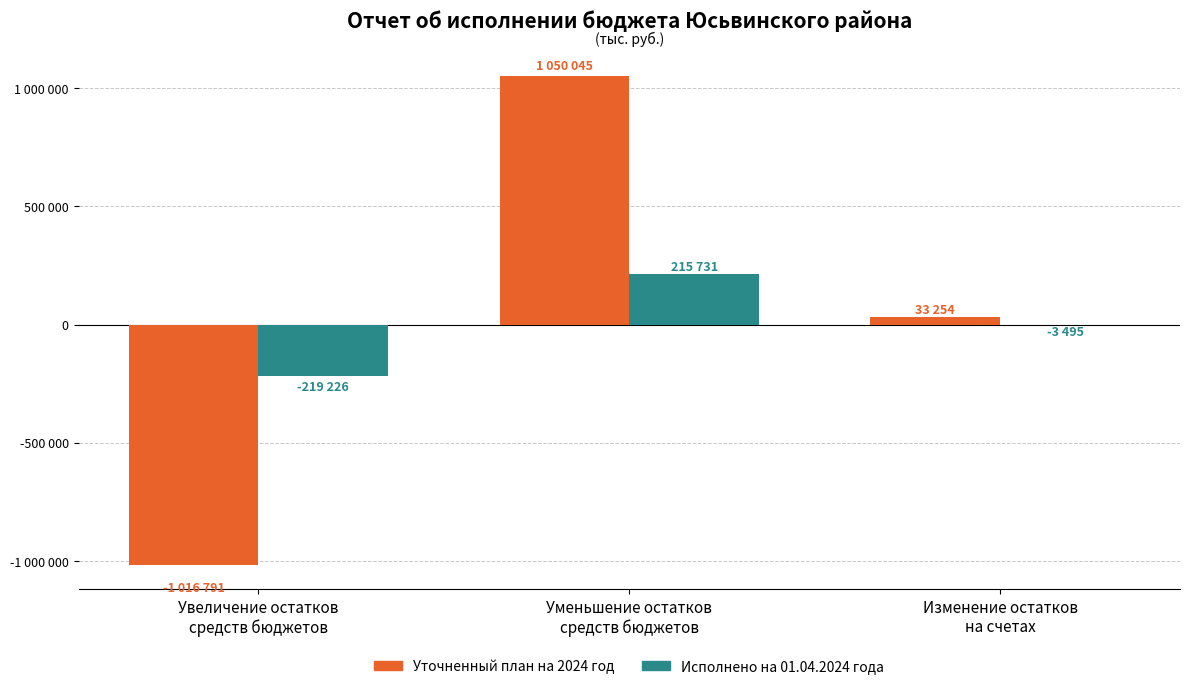

List the labels in order of Исполнено на 01.04.2024 года value, smallest first.

Увеличение остатков
средств бюджетов, Изменение остатков
на счетах, Уменьшение остатков
средств бюджетов